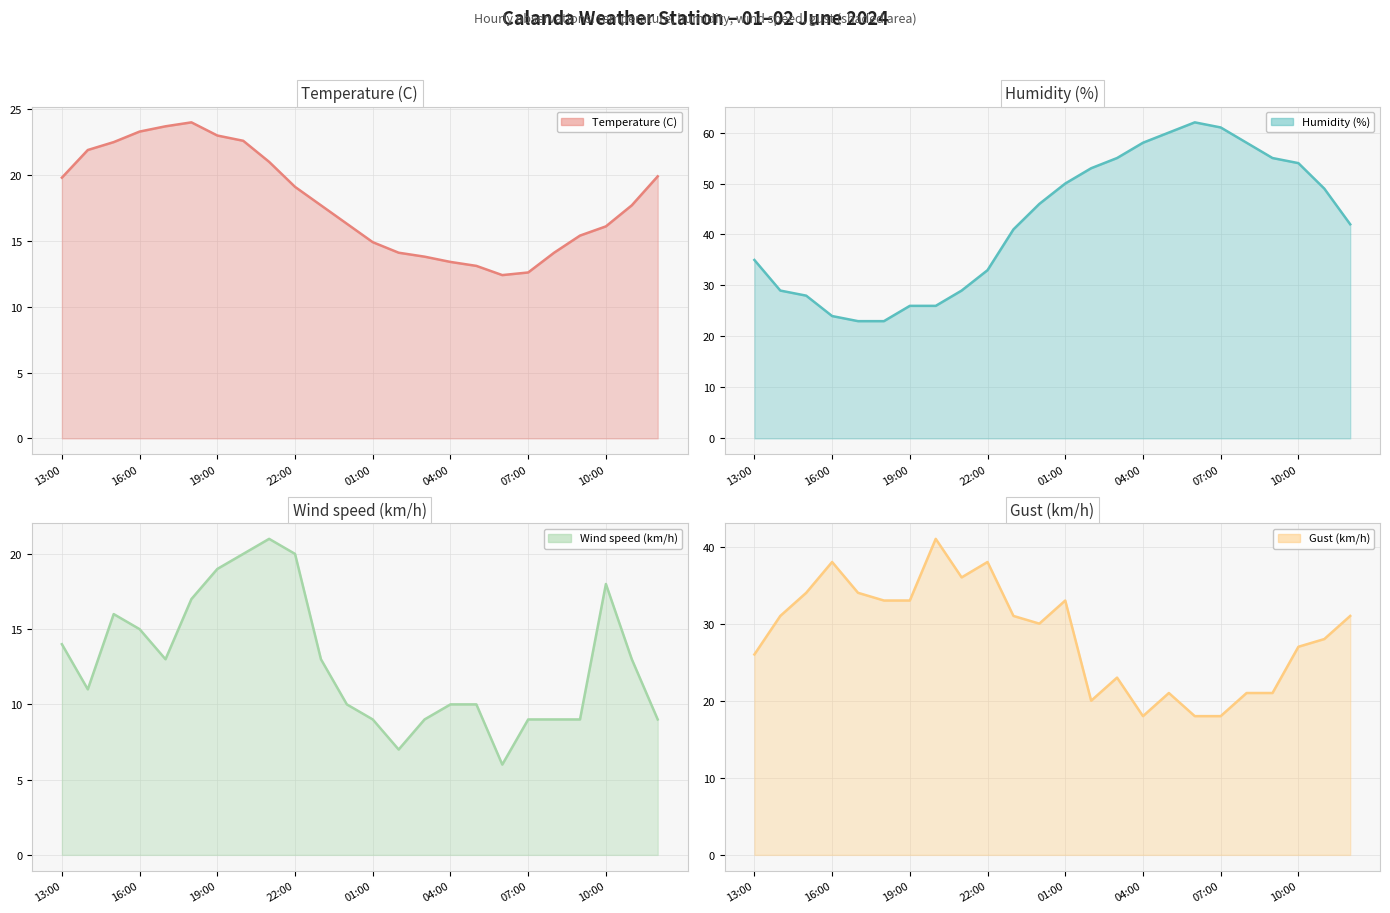

How many interior local peaks does the Temperature (C) series have?

1